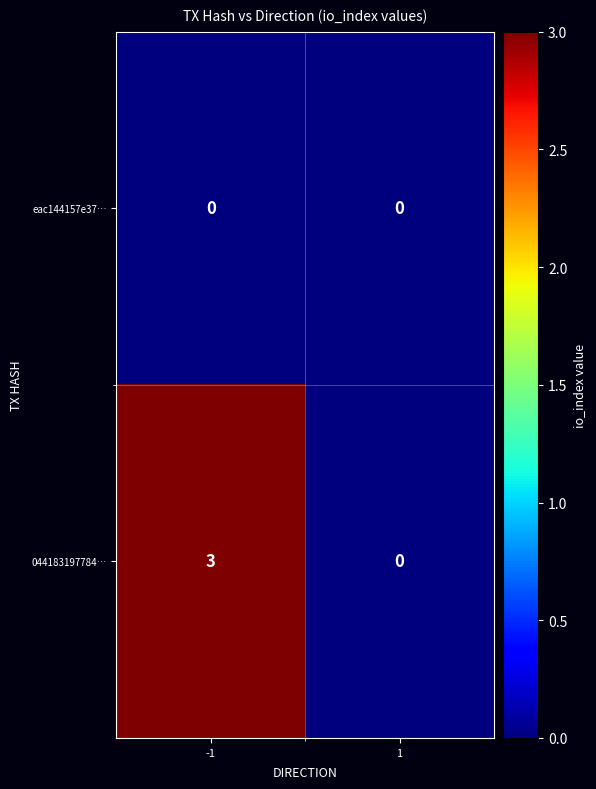

Reading left to right, what are all the values shown in this chart?

eac144157e37…: -1=0	1=0
044183197784…: -1=3	1=0